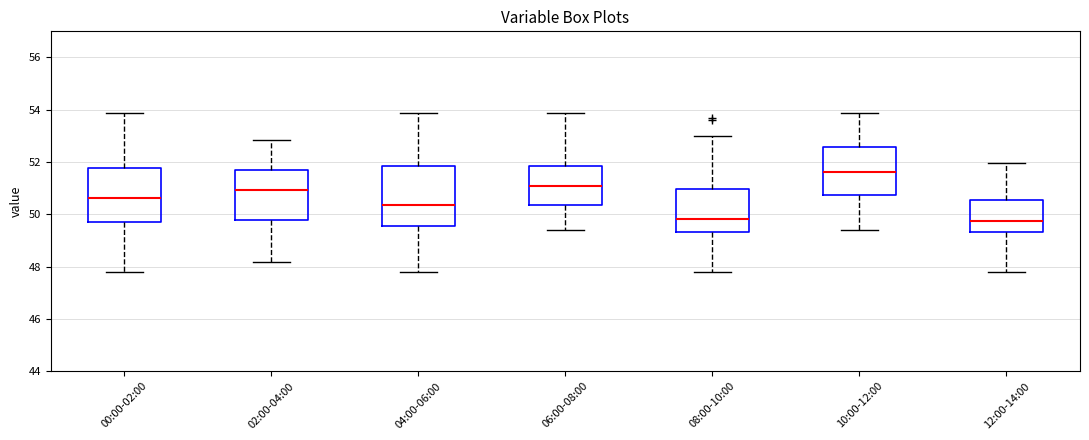

Reading left to right, read every box against the y-axis: the position of its median line, the range the box covers, and the ends of its whiskers. The values are not printed on the chart, so give them approximately, as read against the axis.

00:00-02:00: median 50.6, box 49.6 to 51.8, whiskers 47.8 to 53.8
02:00-04:00: median 51.0, box 49.8 to 51.8, whiskers 48.2 to 52.8
04:00-06:00: median 50.4, box 49.6 to 51.8, whiskers 47.8 to 53.8
06:00-08:00: median 51.0, box 50.4 to 51.8, whiskers 49.4 to 53.8
08:00-10:00: median 49.8, box 49.4 to 51.0, whiskers 47.8 to 53.0
10:00-12:00: median 51.6, box 50.8 to 52.6, whiskers 49.4 to 53.8
12:00-14:00: median 49.8, box 49.4 to 50.6, whiskers 47.8 to 52.0